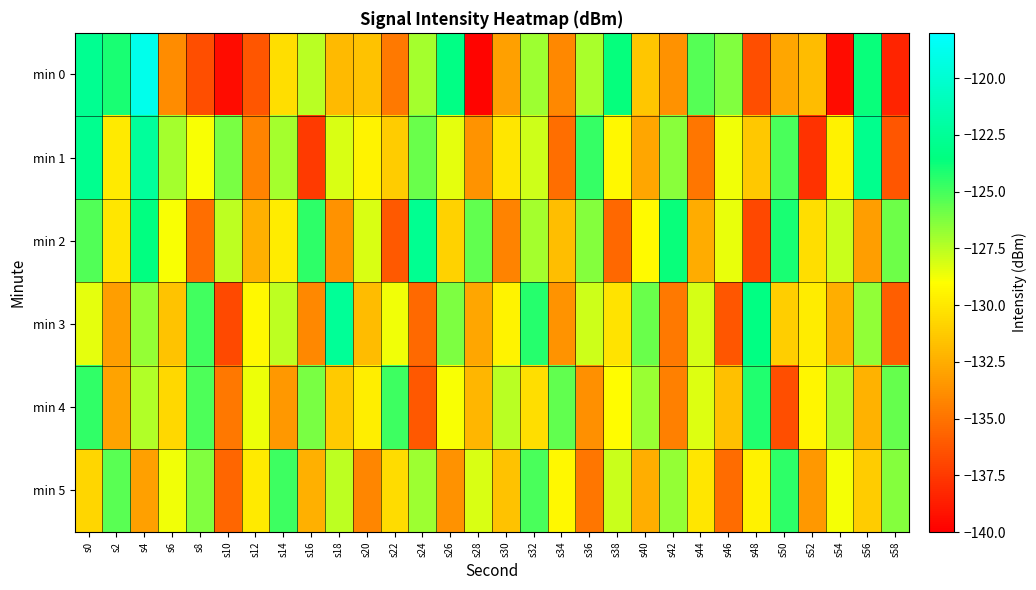

At which category is the sum across all series the highest?

s4